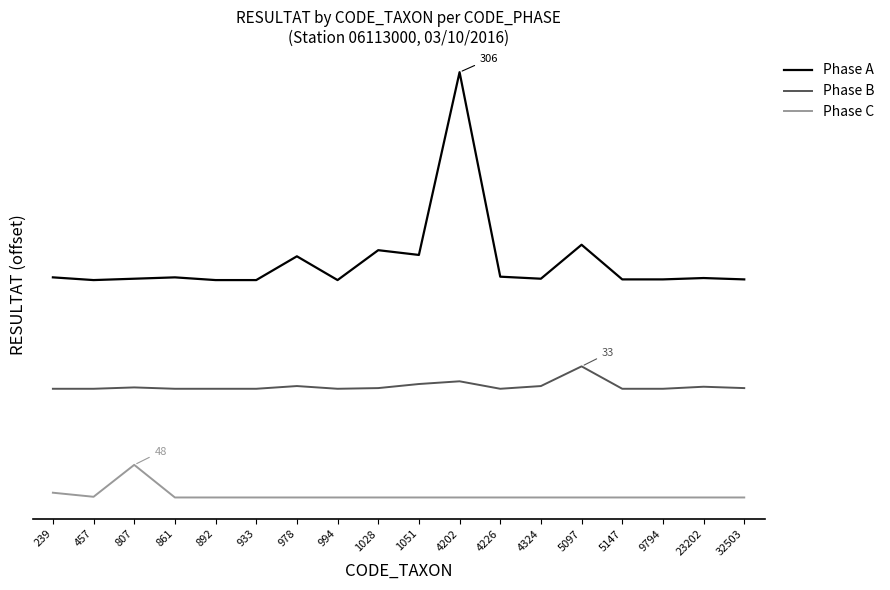

Does the chart have visible grid lines?

No